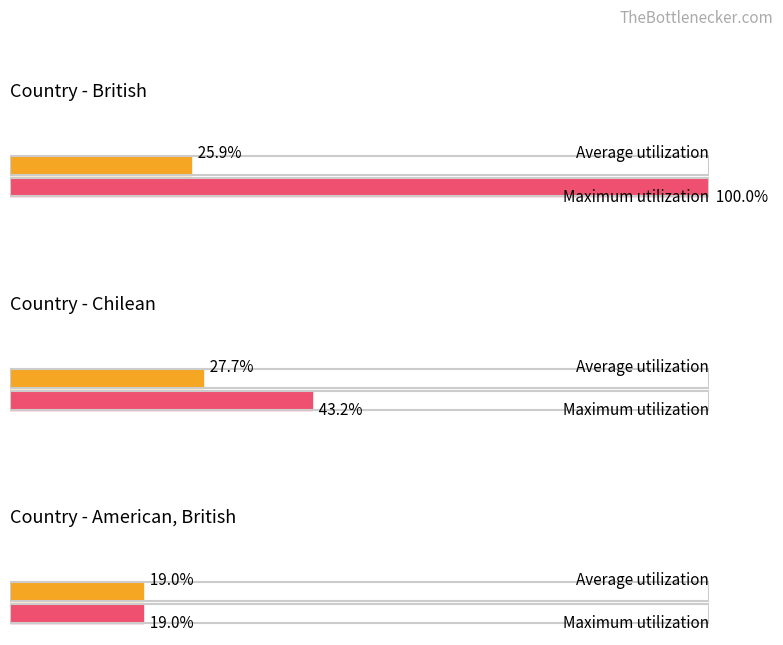

Count the number of categories in the chart.

3